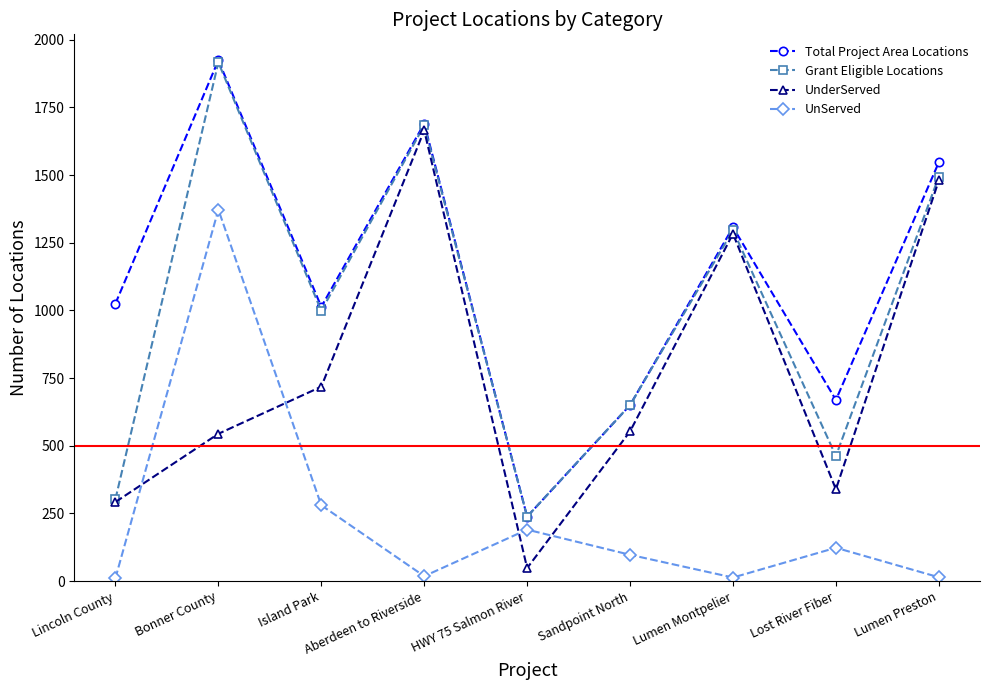

Which category has the highest value across all series?

Bonner County